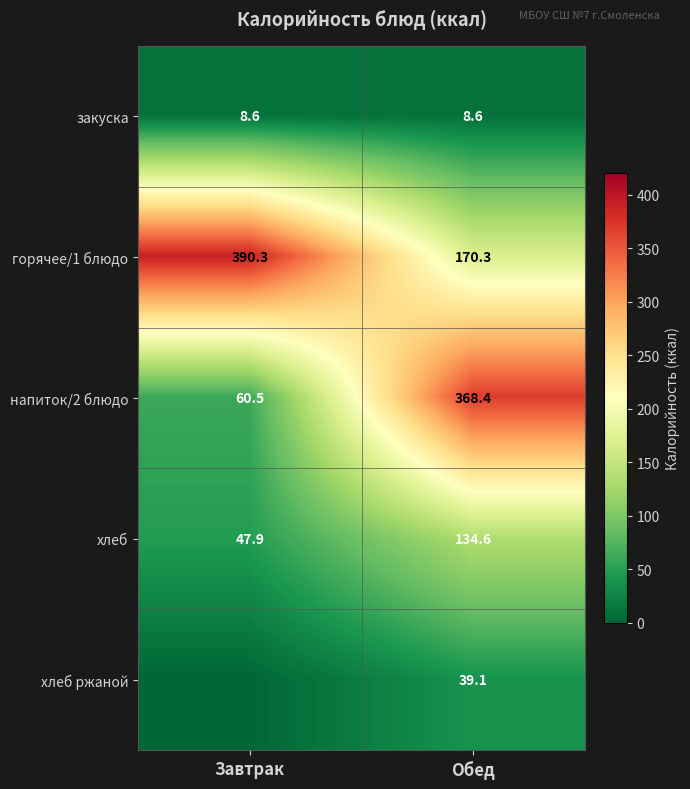

The хлеб series shows 56.0 at Обед. True or false?

False